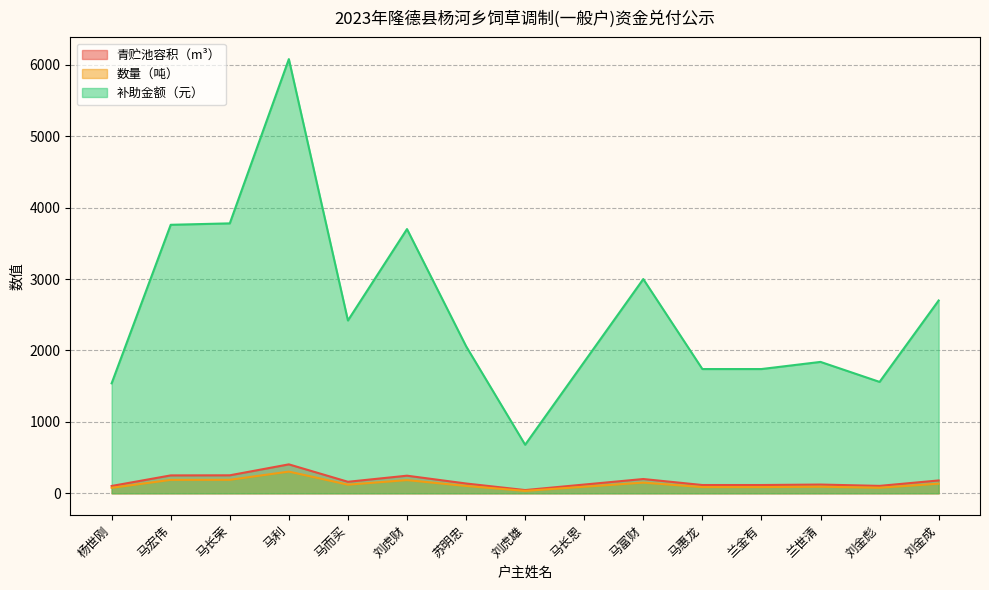

Where is the first local maximum for 青贮池容积（m³）?

马利